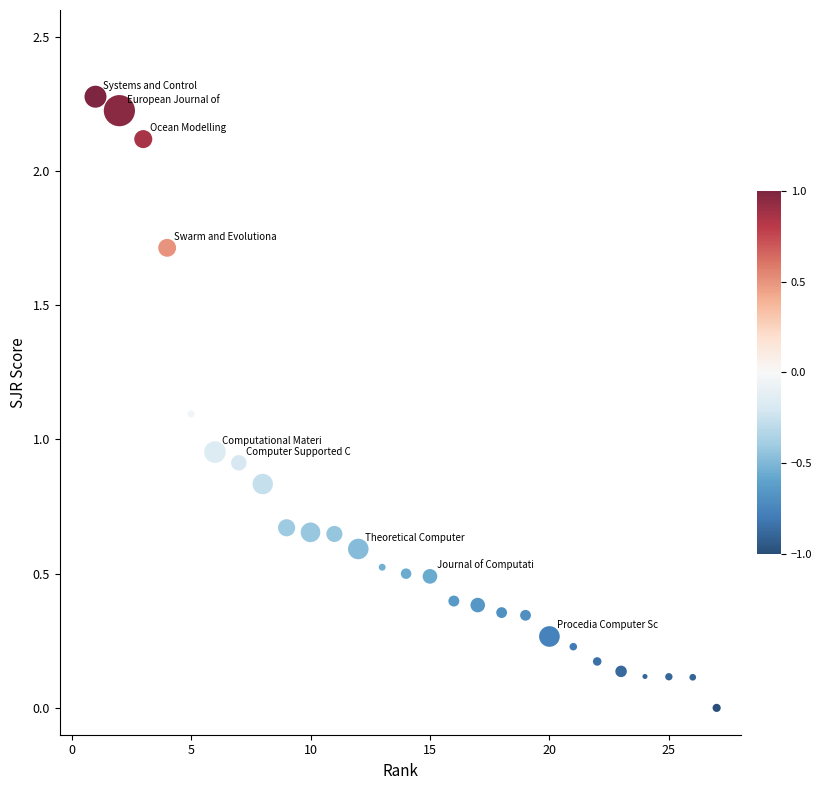

What is the range of Y values (max minus min)?

2.3